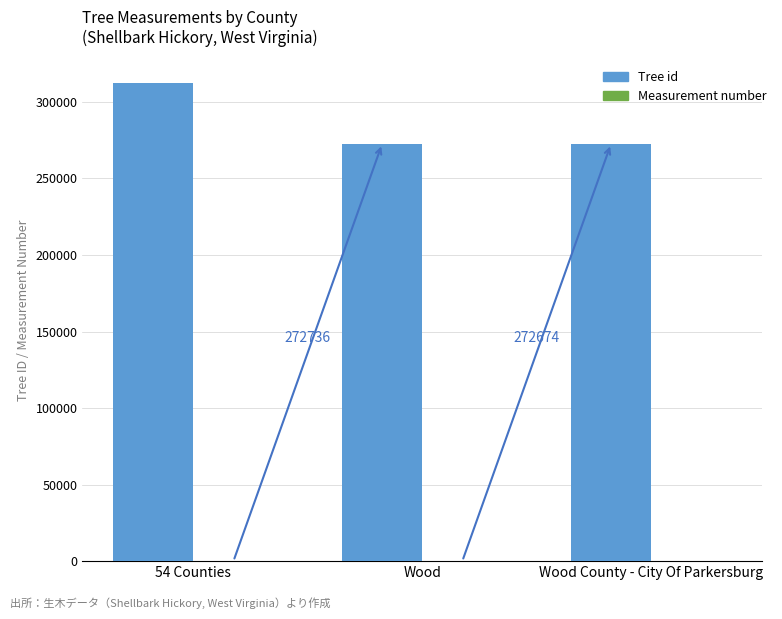

The value of Tree id at 54 Counties is 424888. True or false?

False